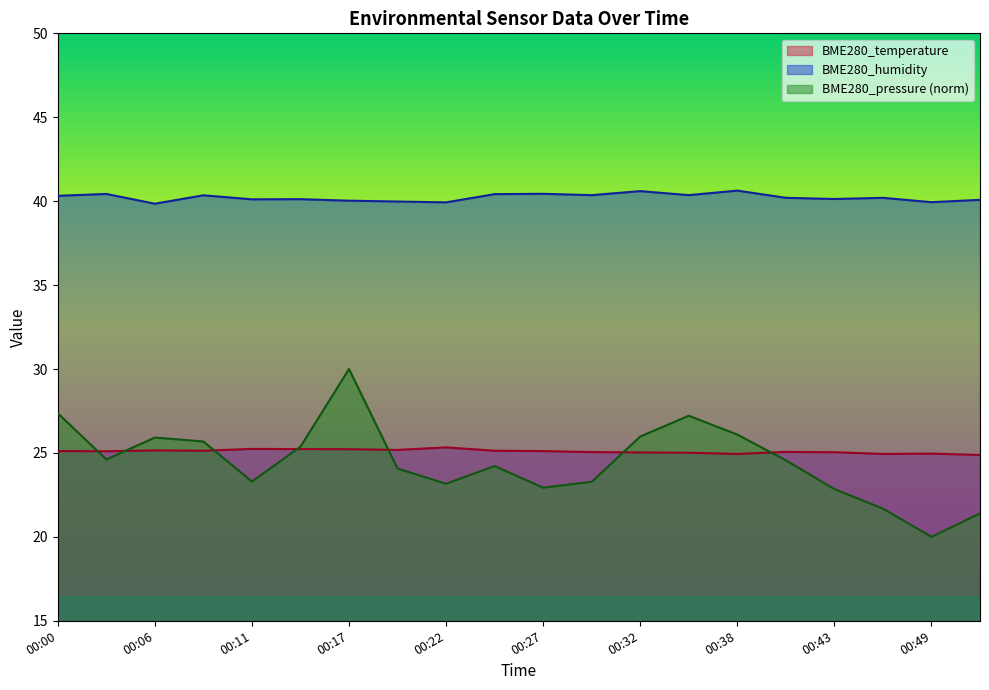

Which category has the highest value in the BME280_humidity series?

00:38